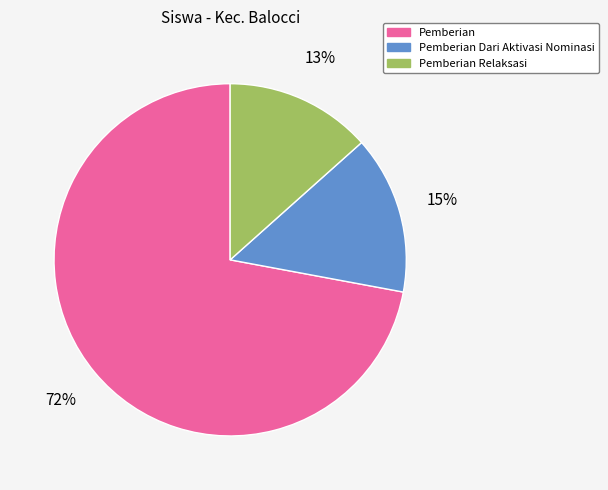

Combined, do Pemberian Dari Aktivasi Nominasi and Pemberian Relaksasi account for over 50%?

No